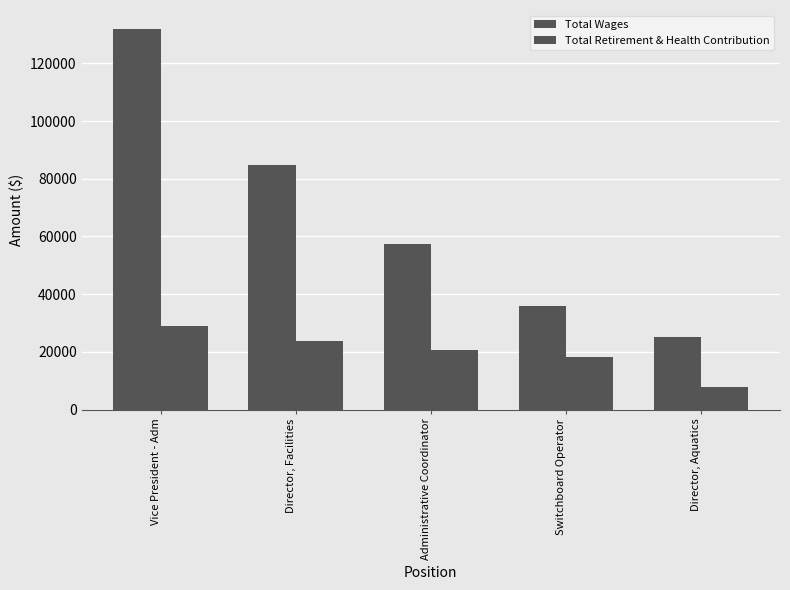

What is the total value across all series at Switchboard Operator?

54094